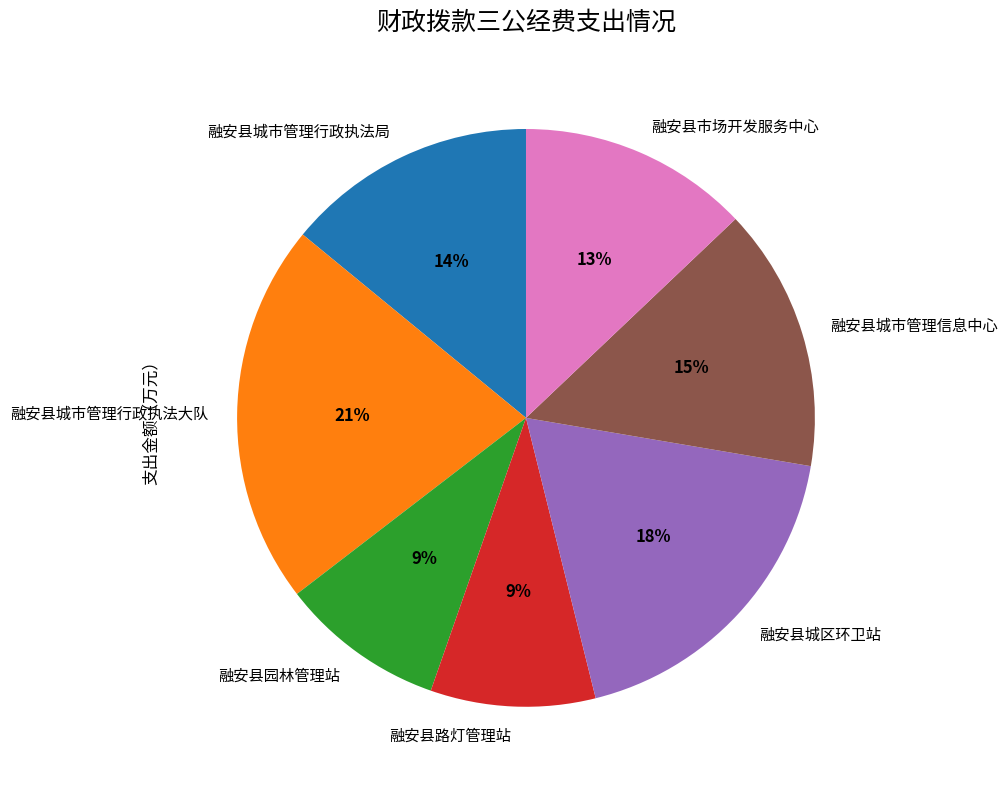

To the nearest percent, what is the combined percentage of 融安县城市管理信息中心 and 融安县园林管理站?

24%